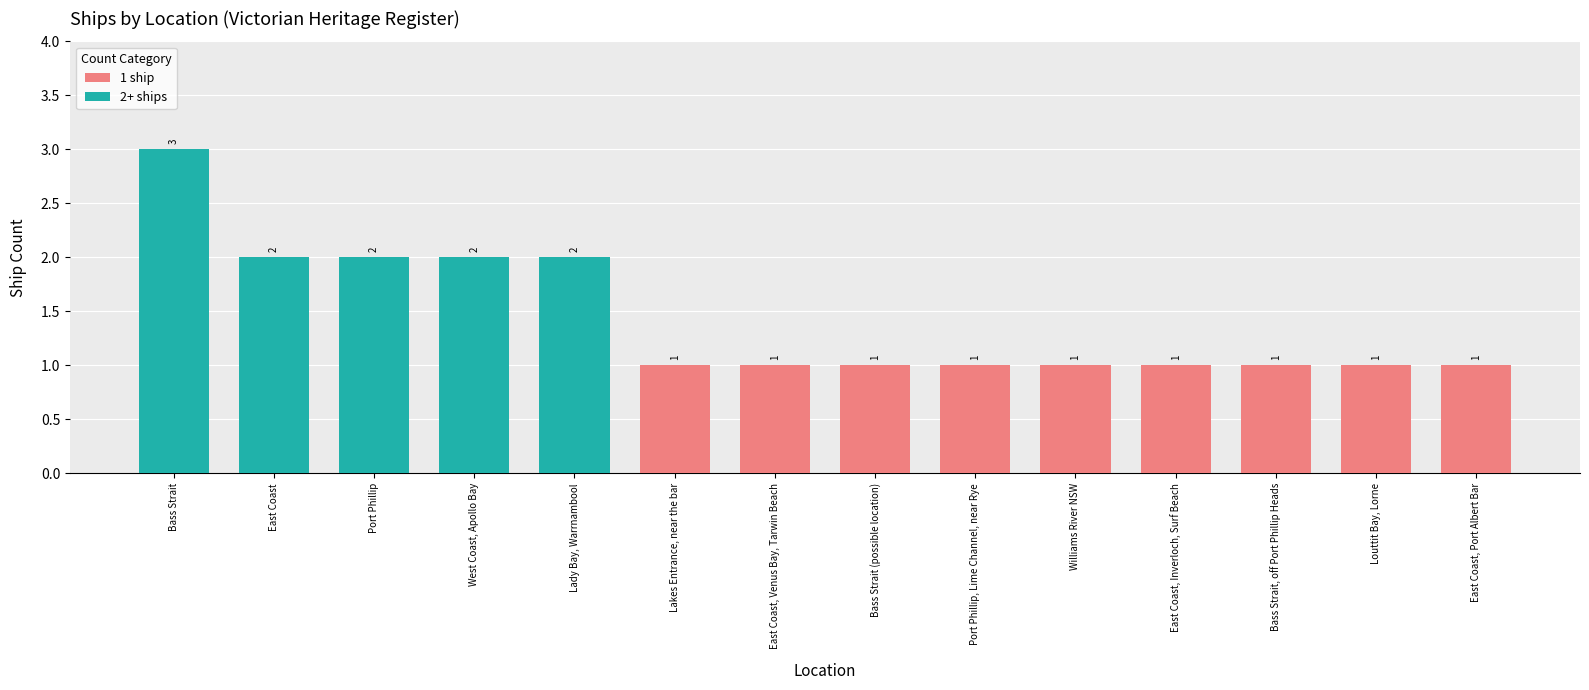

What is the sum of all values?

20